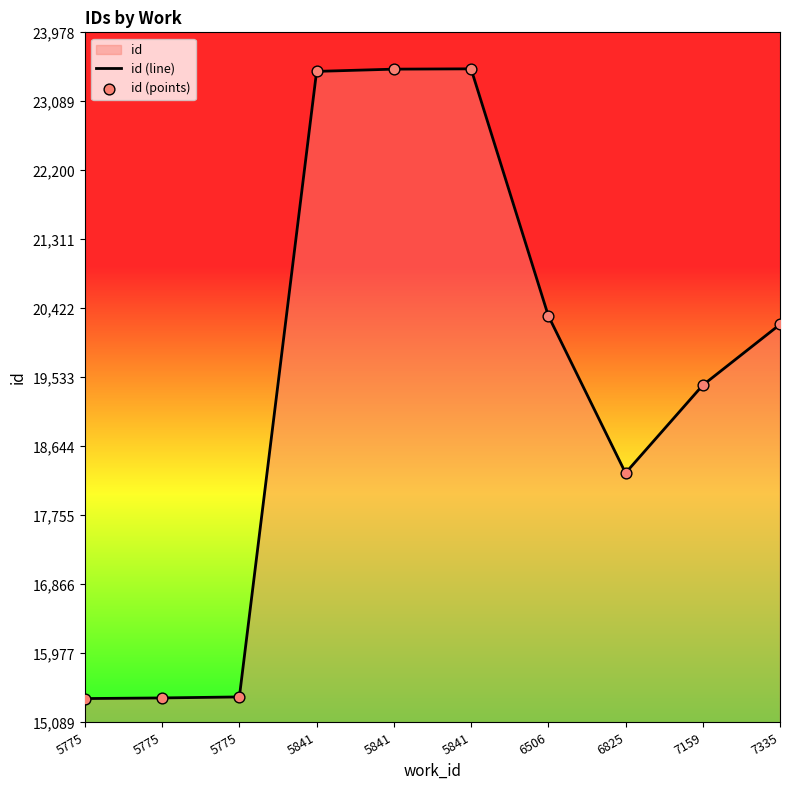

Is the value of id (line) at 5775 greater than the value of id (points) at 6506?

No